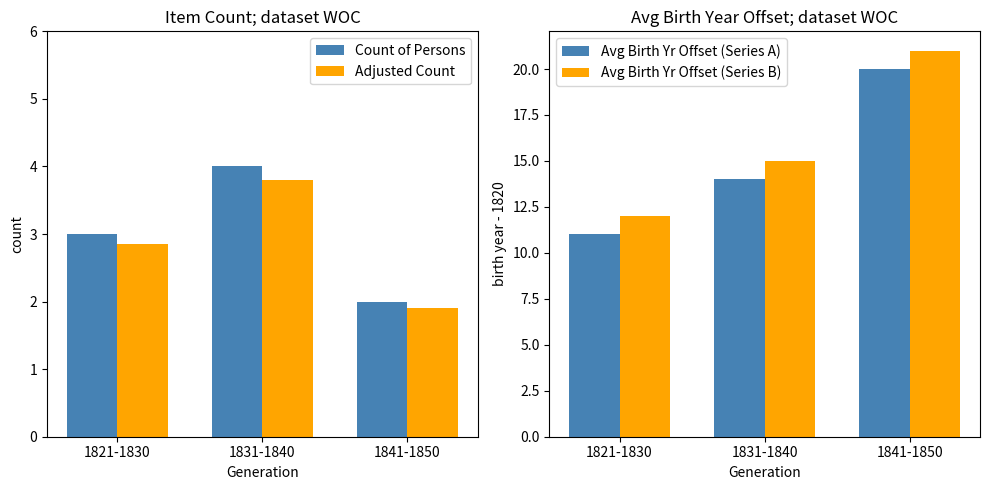

Reading left to right, transcribe all the data shown in this chart.

Count of Persons: 1821-1830=3.0	1831-1840=4.0	1841-1850=2.0
Adjusted Count: 1821-1830=2.8	1831-1840=3.8	1841-1850=1.9
Avg Birth Yr Offset (Series A): 1821-1830=11.0	1831-1840=14.0	1841-1850=20.0
Avg Birth Yr Offset (Series B): 1821-1830=12.0	1831-1840=15.0	1841-1850=21.0